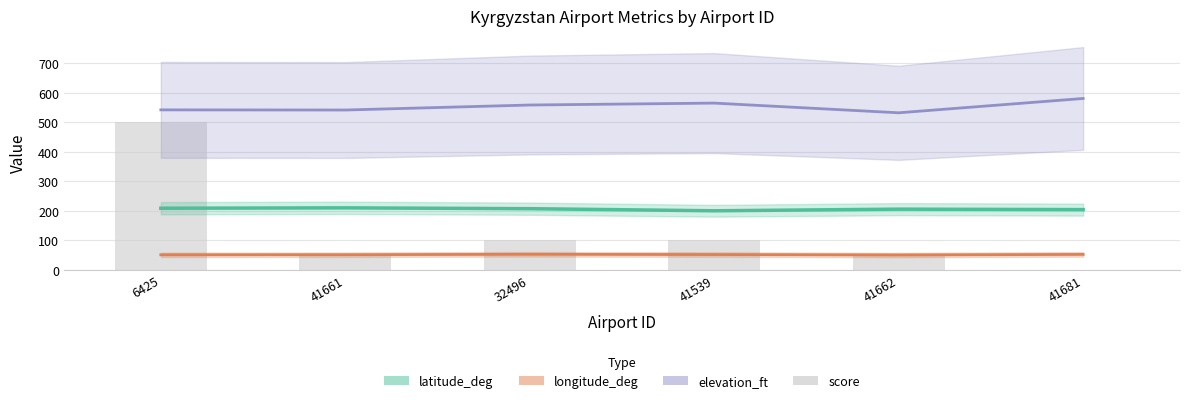

What is the lowest value of the latitude_deg series?

200.0